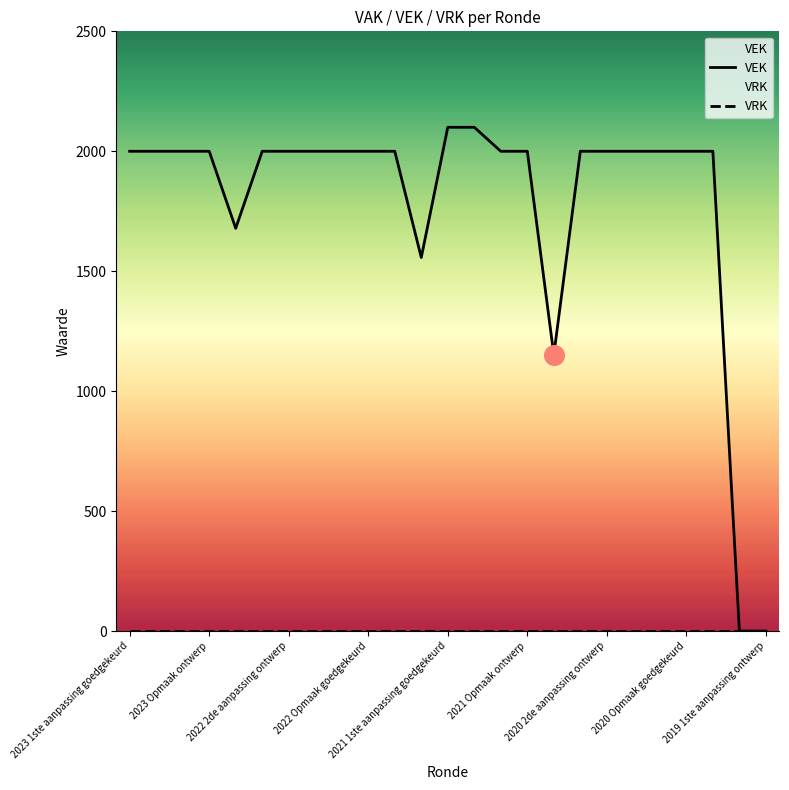

Which series has the widest spread of Y values?

VEK